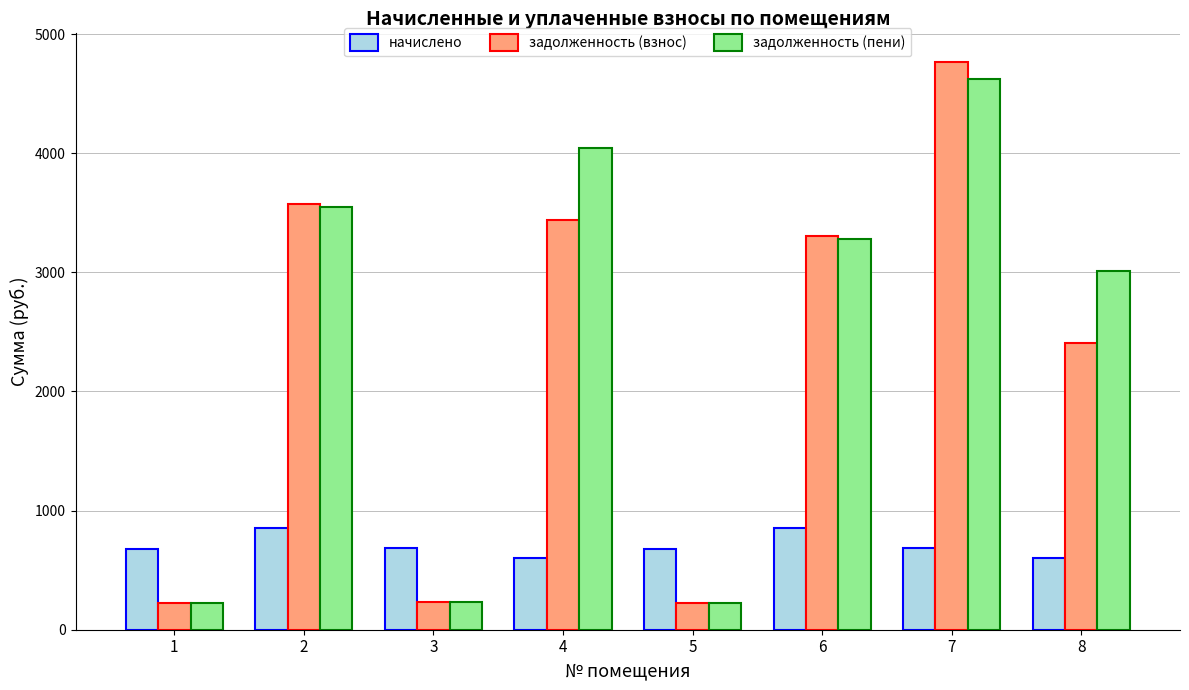

Rank the series by their maximum value, from lowest to highest.

начислено, задолженность (пени), задолженность (взнос)